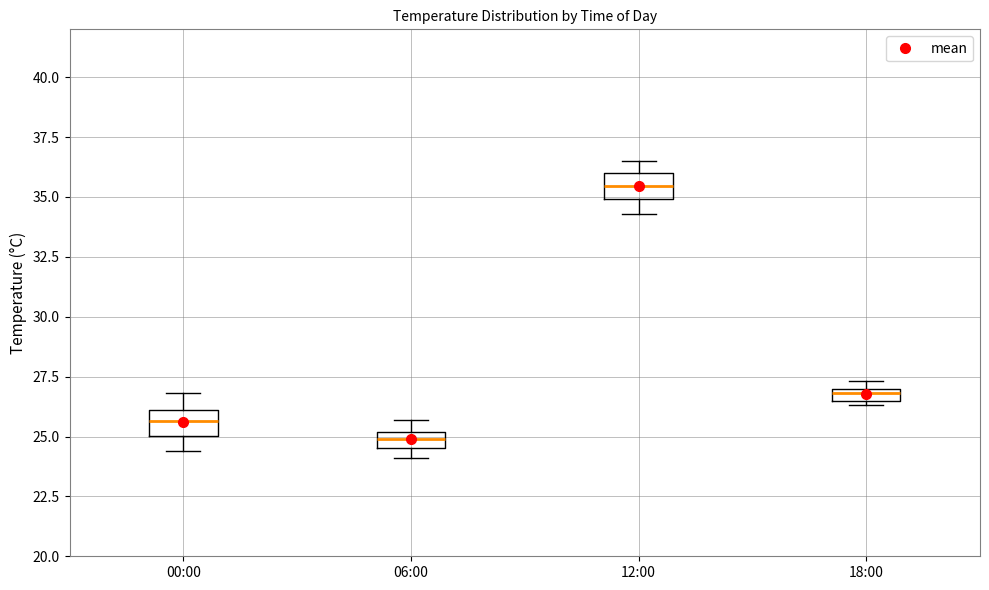

Which box's median line is the lowest?

06:00